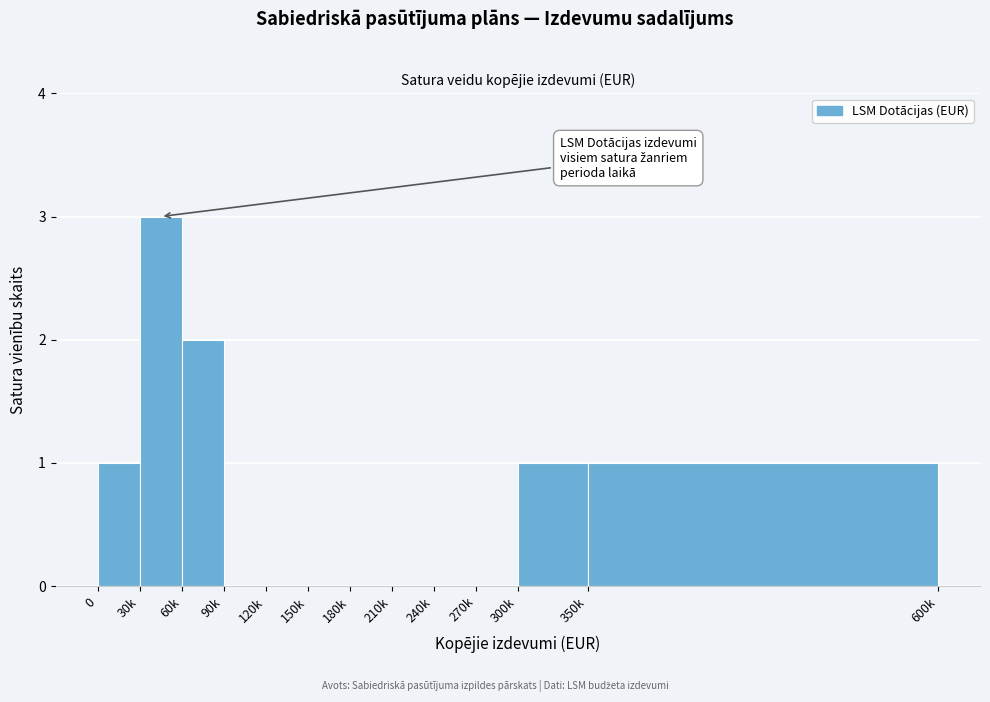

Reading left to right, transcribe all the data shown in this chart.

0=1	30k=3	60k=2	90k=0	120k=0	150k=0	180k=0	210k=0	240k=0	270k=0	300k=1	350k=1